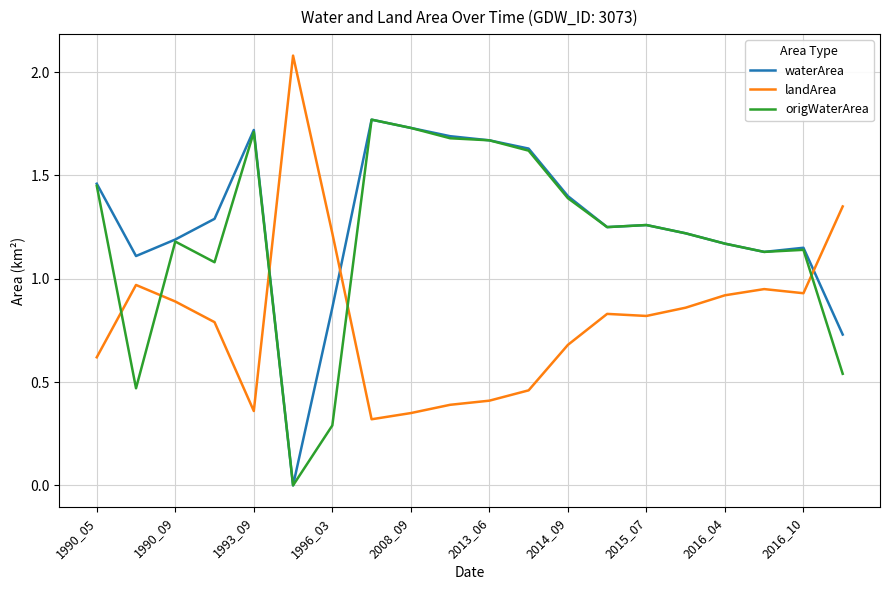

What is the maximum value shown in the chart?

2.1